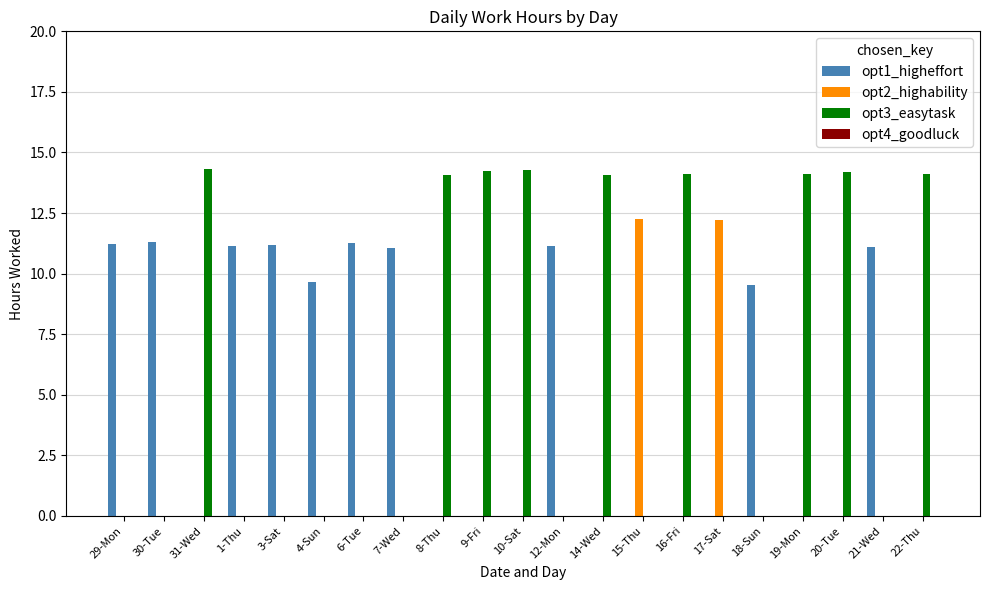

Which series has the widest spread of values?

opt3_easytask